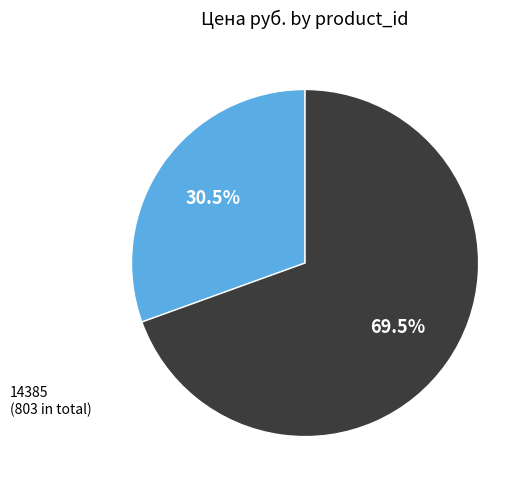

Which category has the biggest portion of the pie?

22918